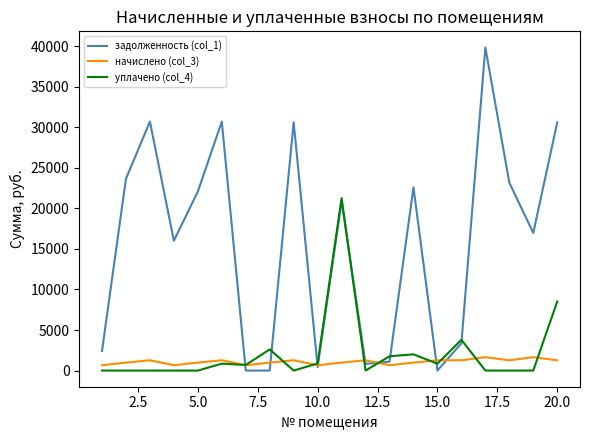

Which series has the largest total across all categories?

задолженность (col_1)